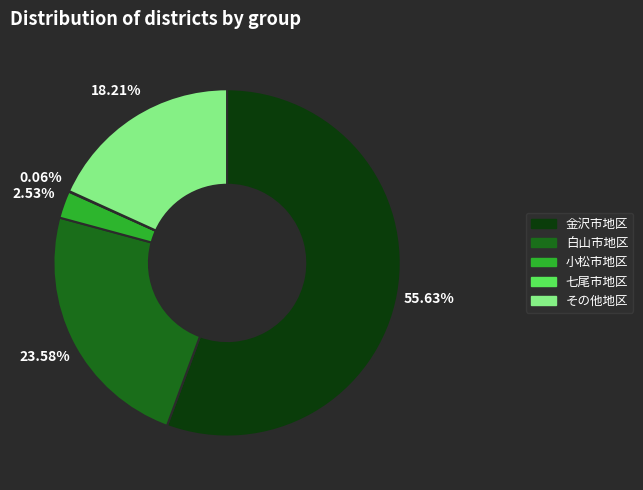

Is the sum of 白山市地区 and 小松市地区 greater than half?

No